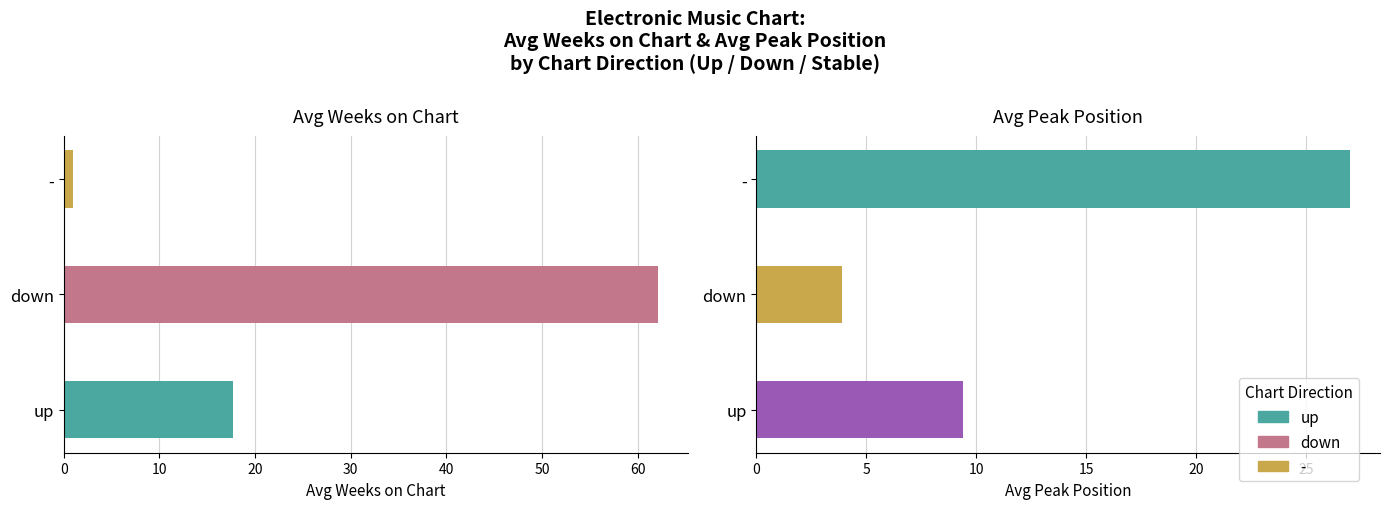

Between down and up, which is larger?

down